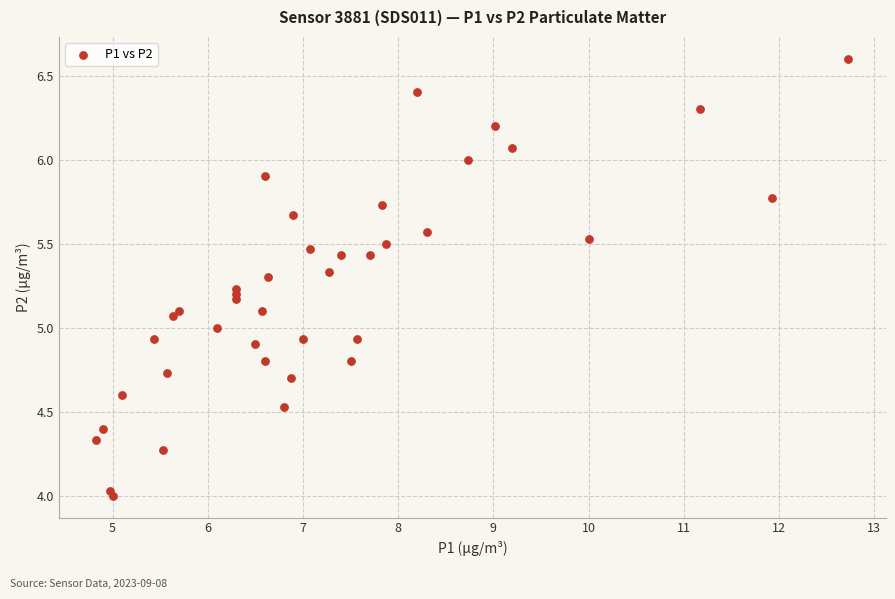

What is the range of X values (max minus min)?

7.9